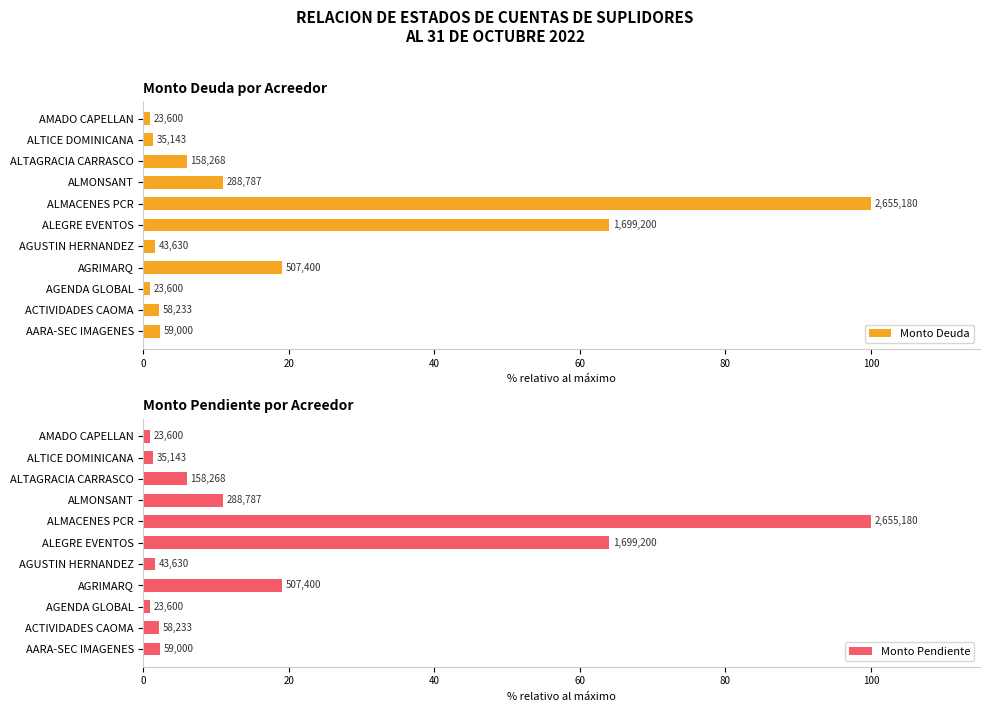

At how many categories does at least one series exceed 48?

2